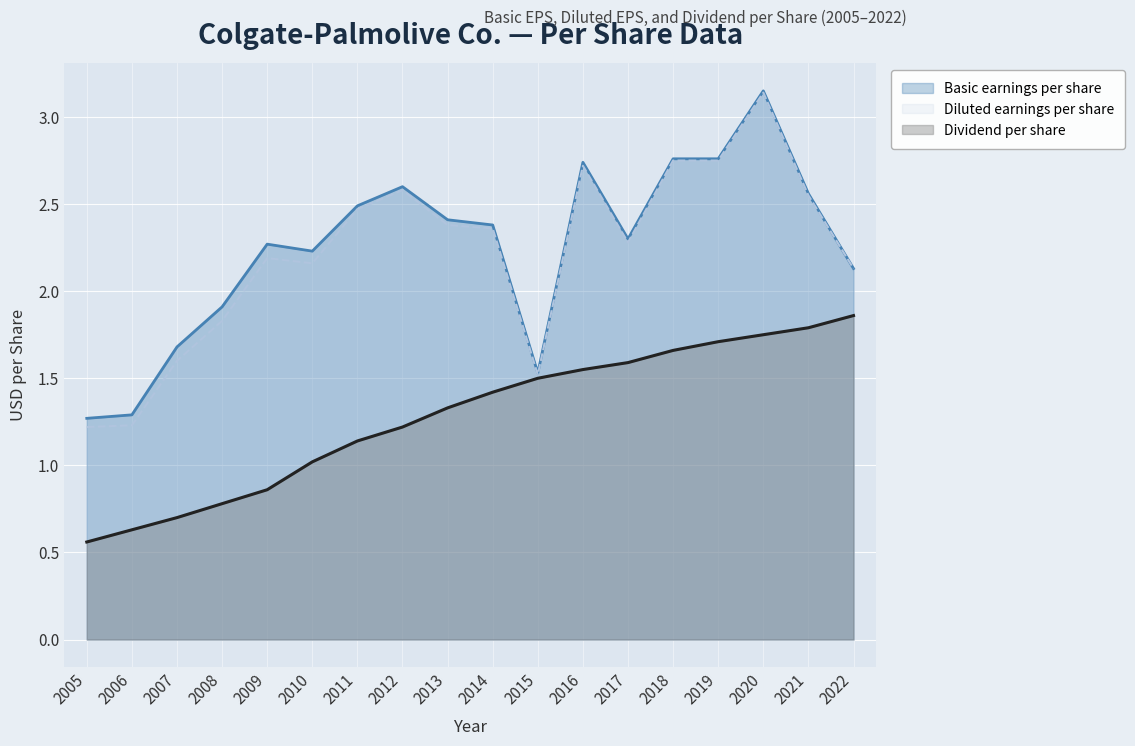

What is the value of the Basic earnings per share point at the 17th from the left?

2.6